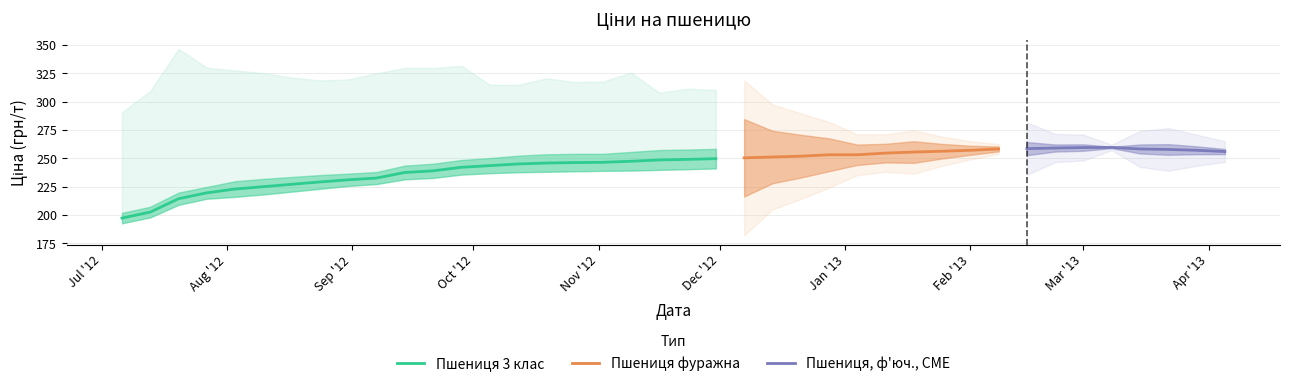

True or false: Пшениця фуражна and Пшениця, ф'юч., CME intersect in this chart.

False